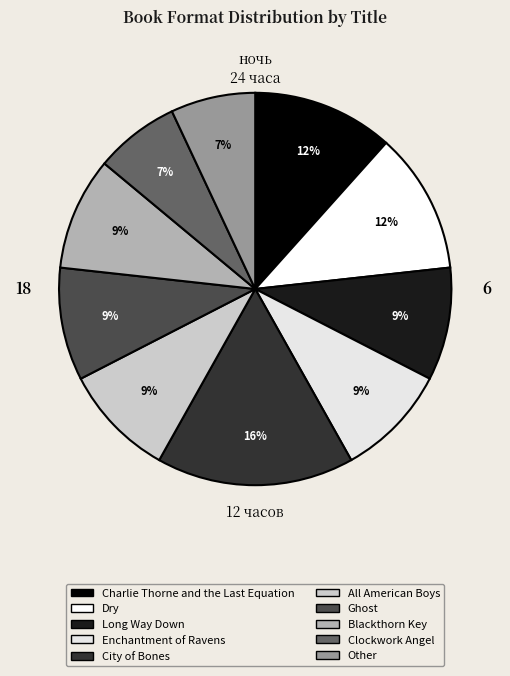

Does All American Boys account for over 50% of the chart?

No